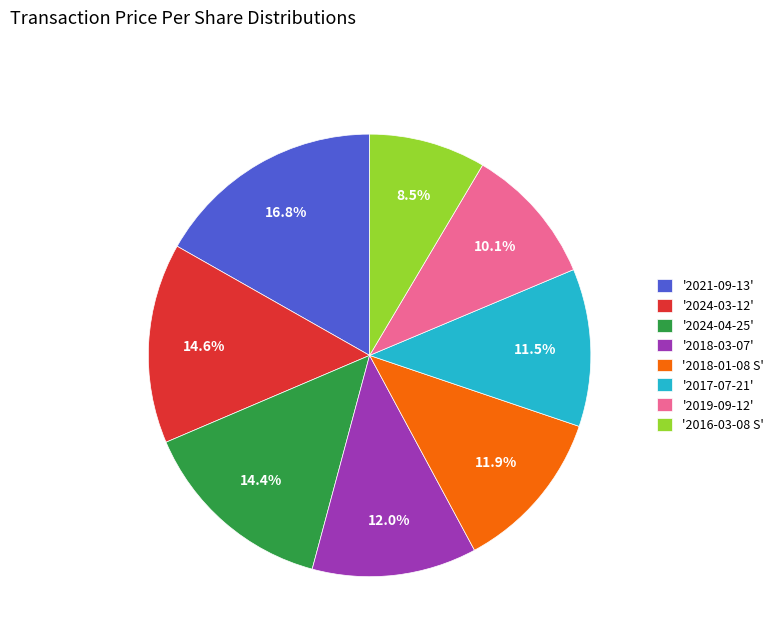

Which category has the biggest portion of the pie?

'2021-09-13'